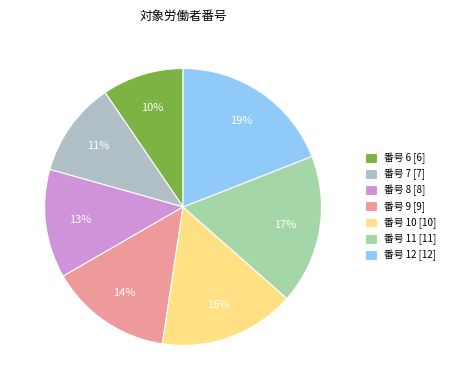

How many segments does this pie chart have?

7